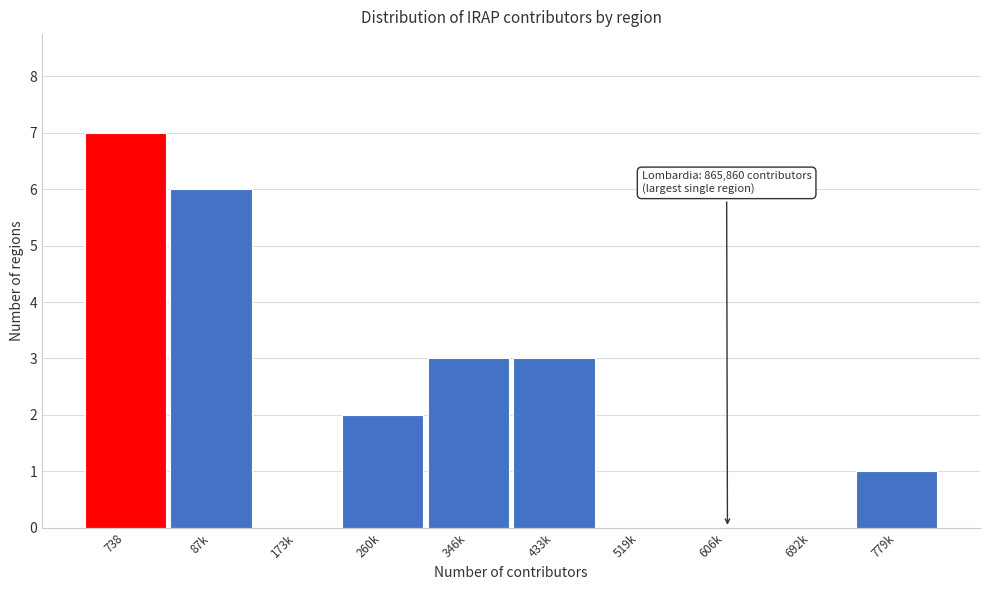

Reading right to left, transcribe all the data shown in this chart.

779k=1	692k=0	606k=0	519k=0	433k=3	346k=3	260k=2	173k=0	87k=6	738=7